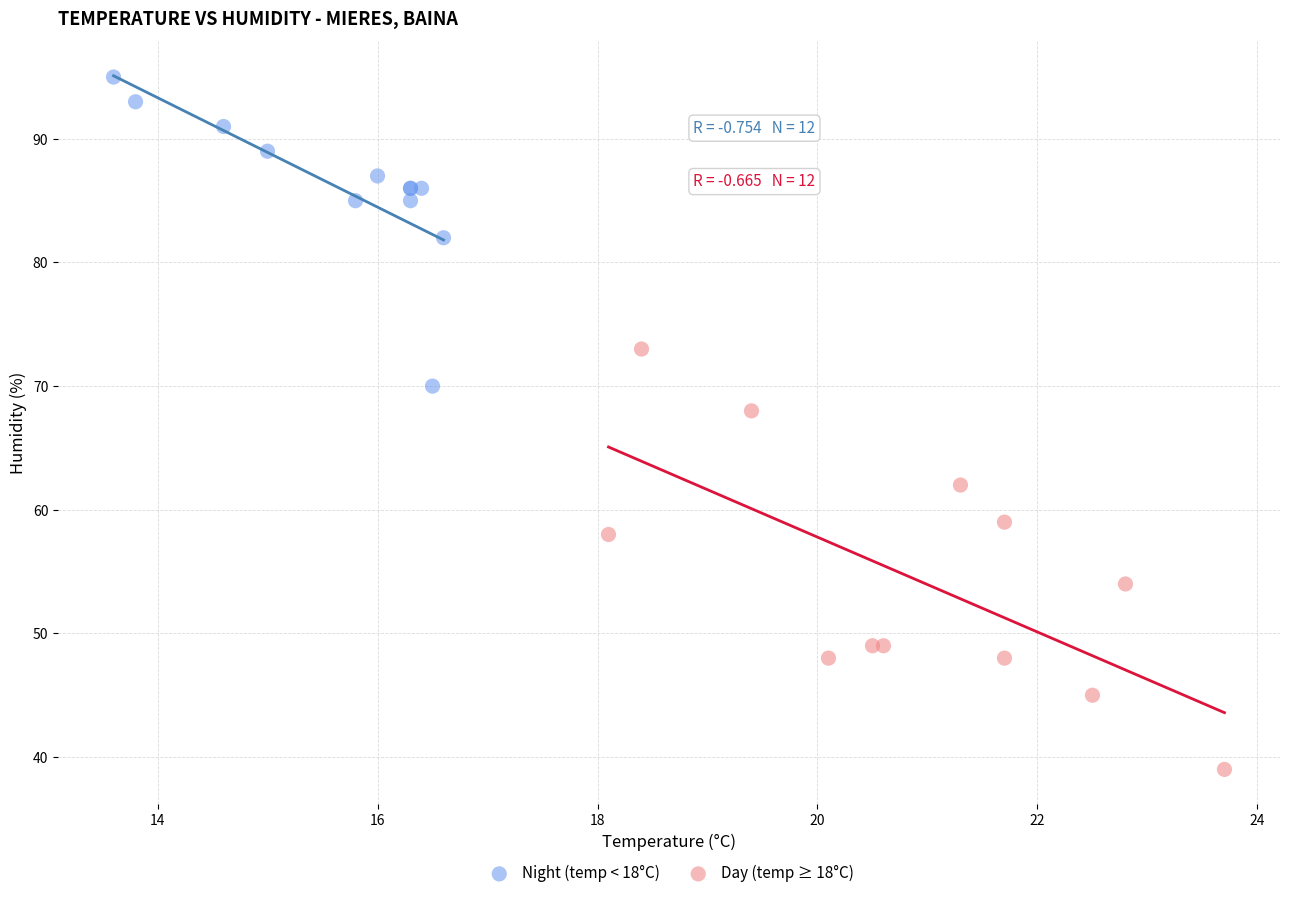

Which series reaches the maximum Y coordinate?

Night (temp < 18°C)